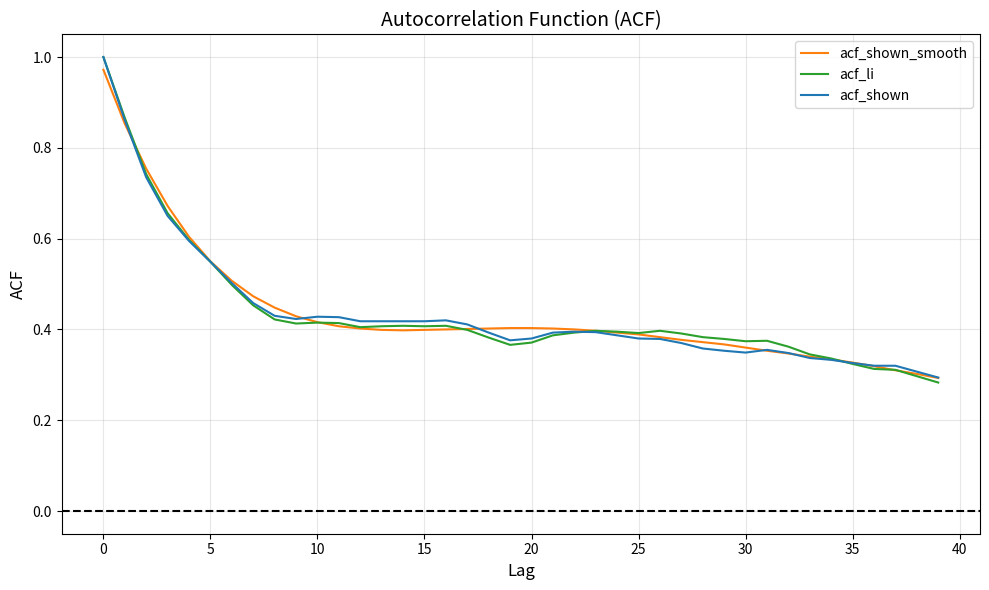

Is this an area chart (filled region under the line)?

No